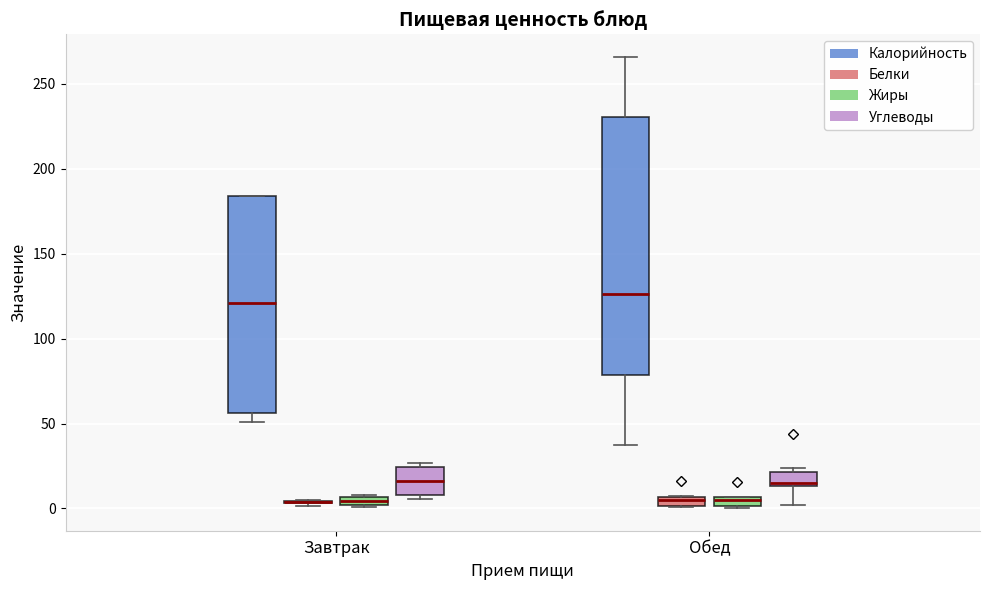

Comparing the boxes themselves (not the whiskers), which one is the tallest?

Обед (Калорийность)